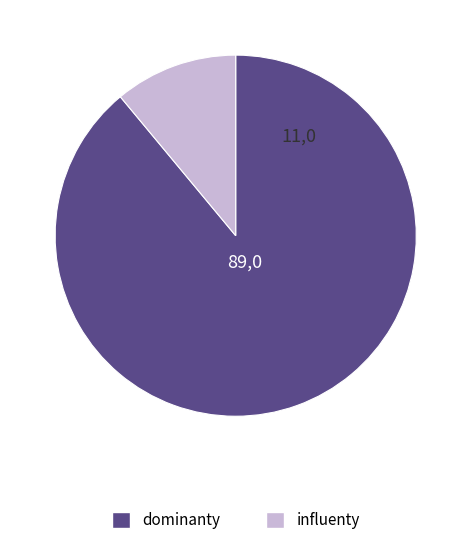

Does any single category account for the majority?

Yes